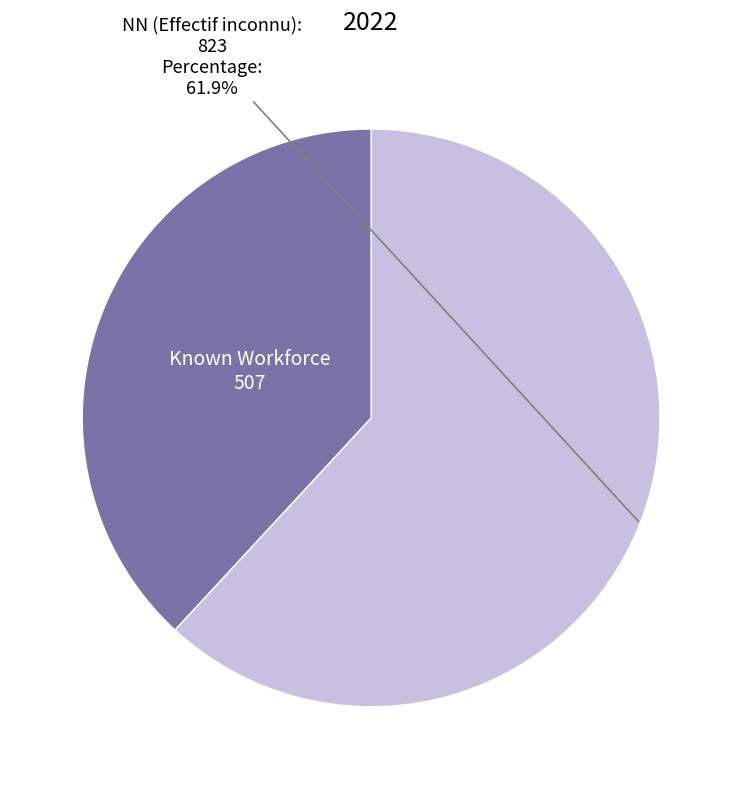

Is there any slice that represents more than half of the pie?

Yes